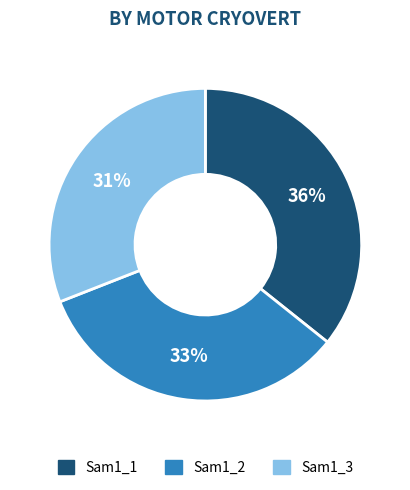

To the nearest percent, what is the difference between the Sam1_2 and Sam1_3 slice percentages?

2%